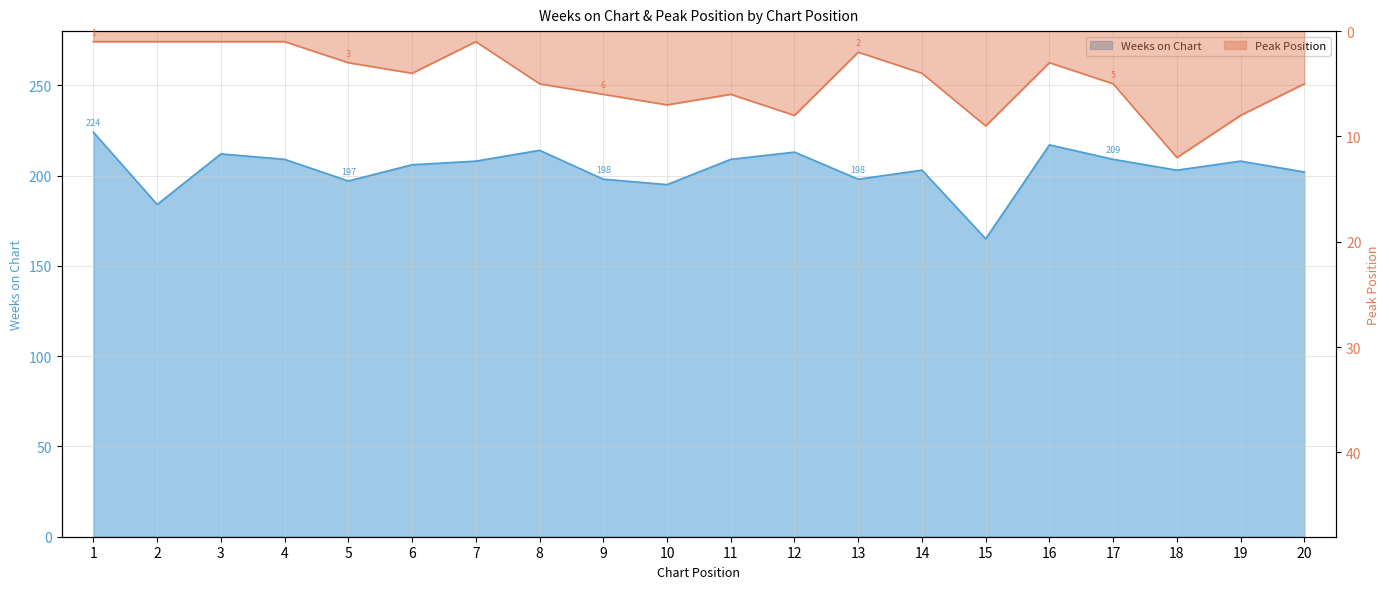

Rank the categories by Weeks on Chart value from lowest to highest.

15, 2, 10, 5, 9, 13, 20, 14, 18, 6, 7, 19, 4, 11, 17, 3, 12, 8, 16, 1